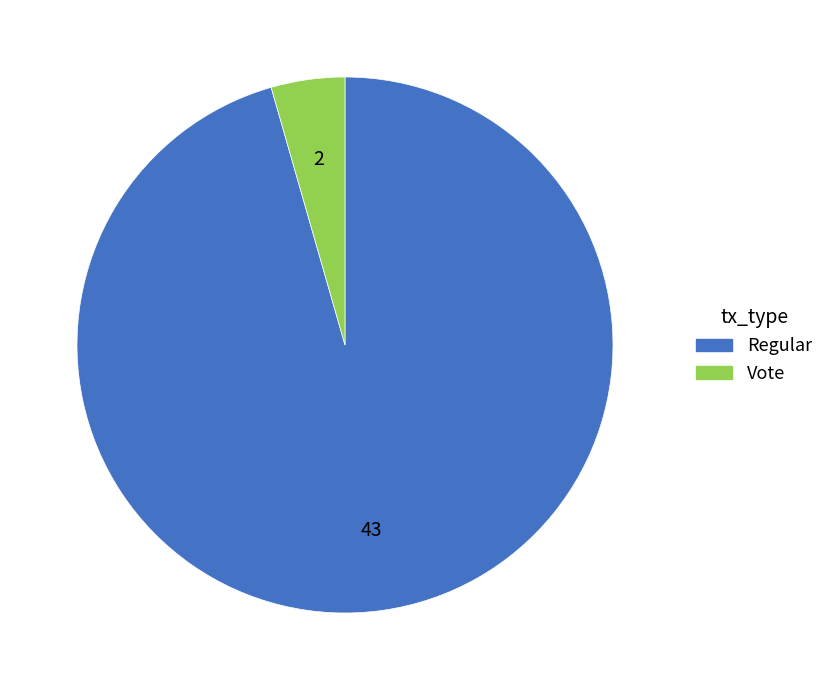

Does any single category account for the majority?

Yes